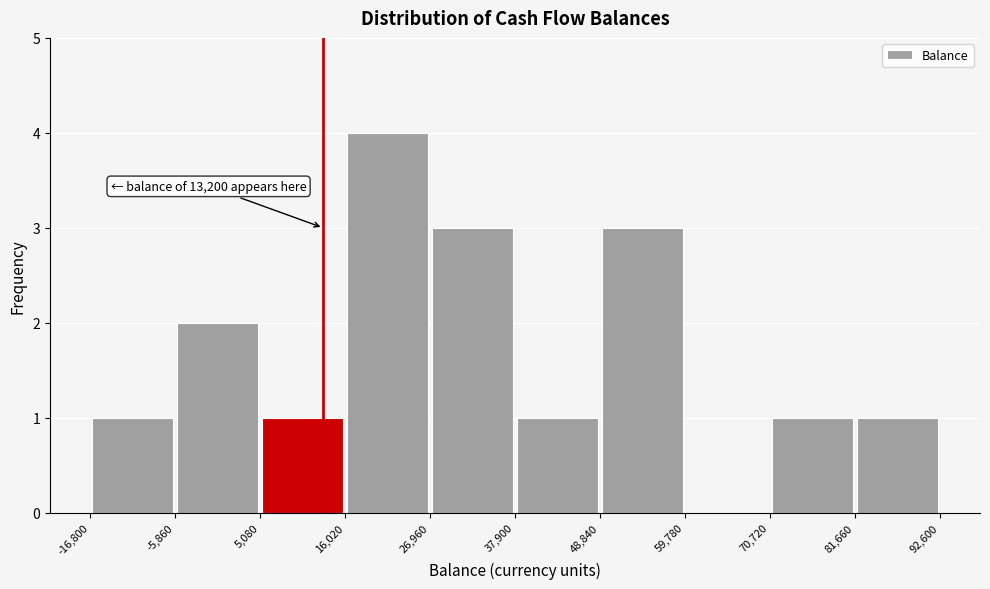

Which range on the x-axis has the tallest bar?

16,020 to 26,960